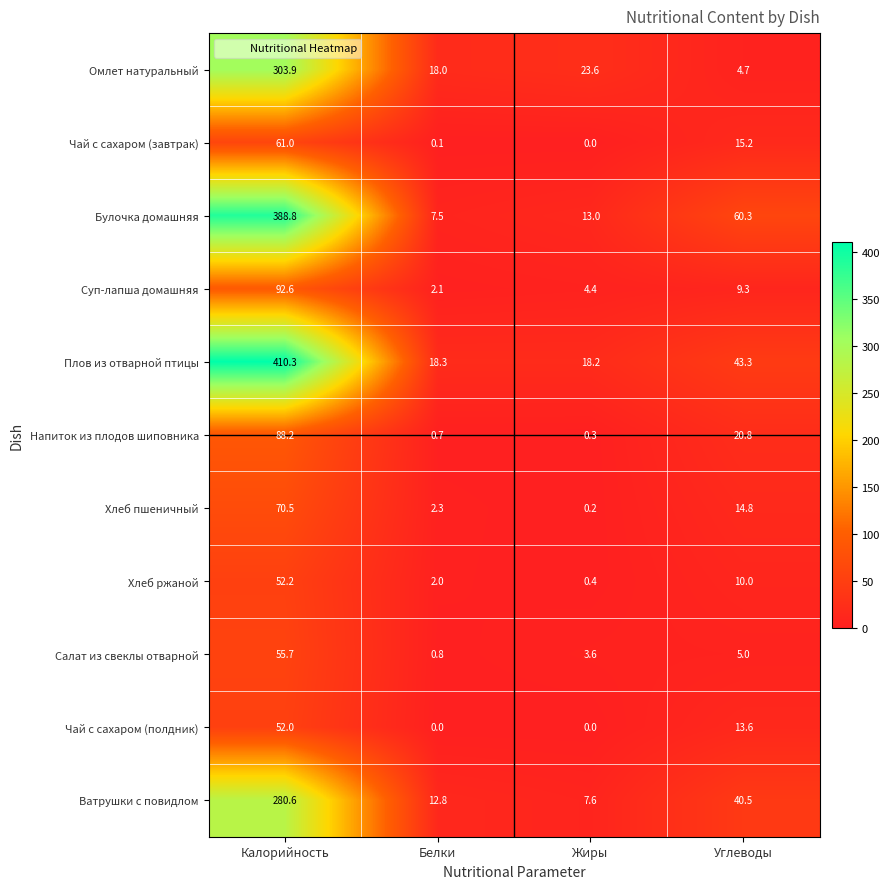

What is the greatest value displayed?

410.3